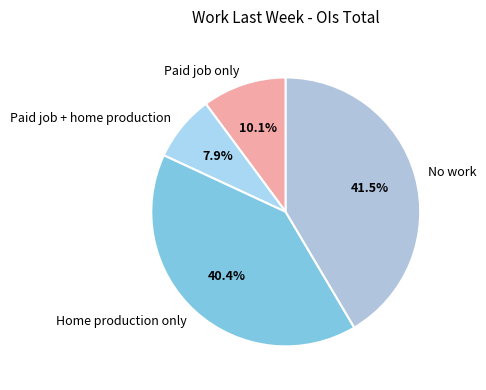

What is the smallest slice in the pie chart?

Paid job + home production